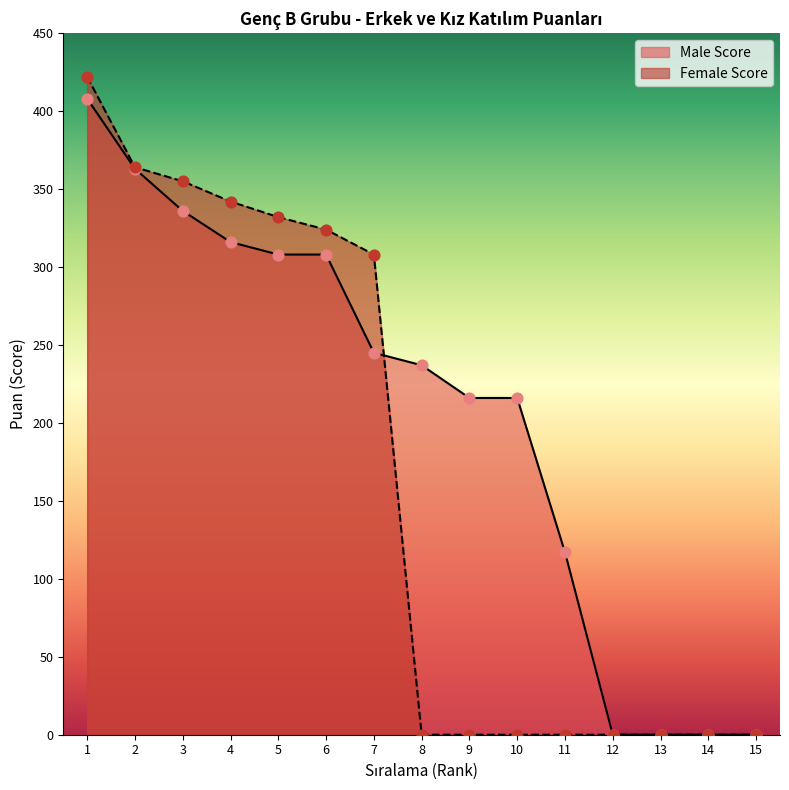

Which series has the largest total across all categories?

Male Score